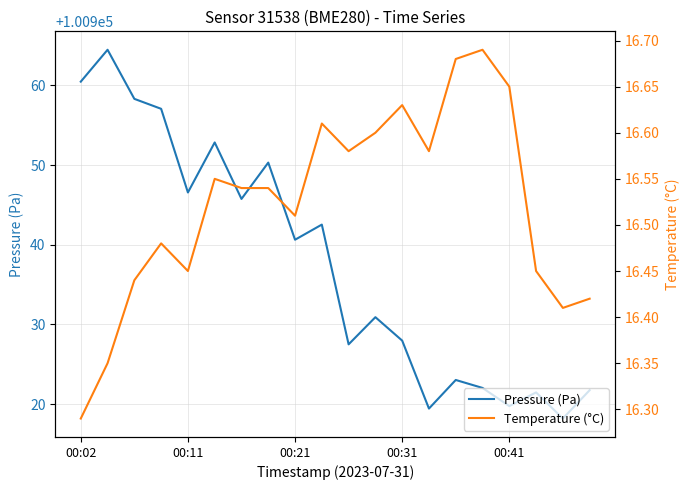

What is the value of the Pressure (Pa) point at the 13th from the left?

100928.0